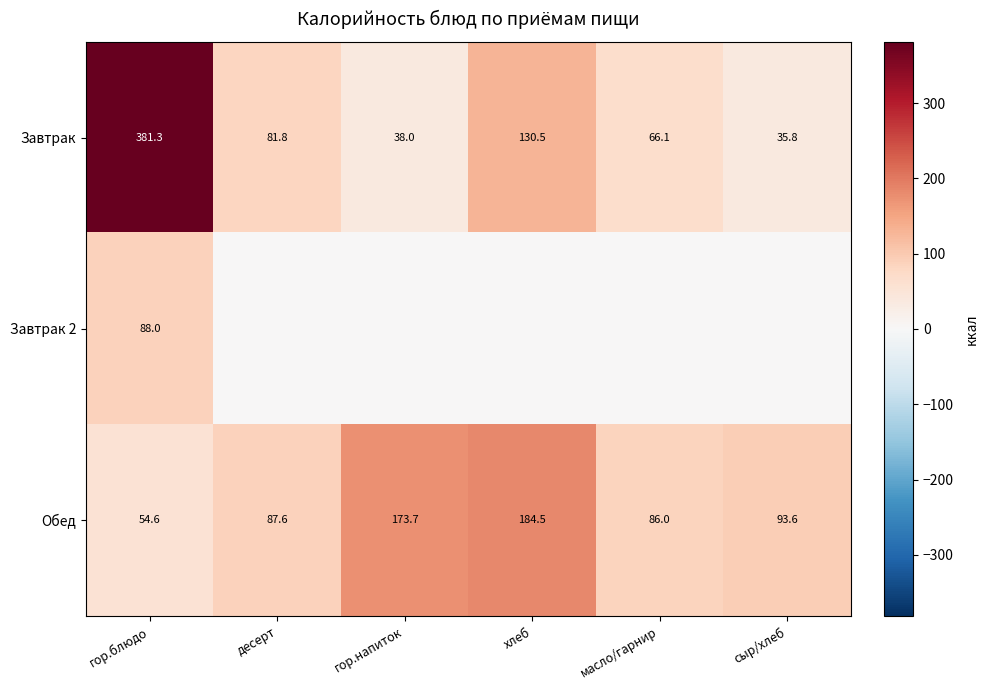

The Завтрак series shows 14.8 at сыр/хлеб. True or false?

False